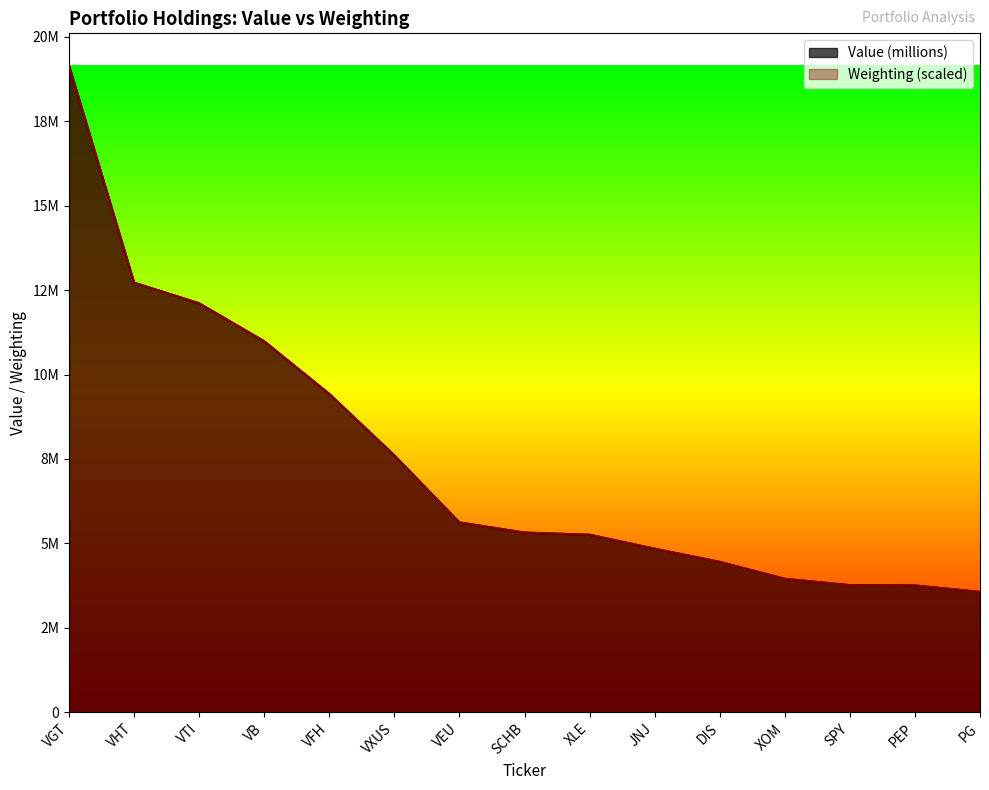

Reading left to right, list all the values displayed in this chart.

Value (millions): 19145000.0	12720000.0	12108000.0	10985000.0	9426000.0	7606000.0	5620000.0	5320000.0	5256000.0	4842000.0	4453000.0	3950000.0	3763000.0	3754000.0	3563000.0
Weighting: 19145000.0	12719658.5	12108210.5	10985509.9	9426060.8	7607131.6	5621210.4	5320624.7	5256396.9	4842770.4	4452265.8	3951289.6	3763744.6	3753468.2	3563354.1